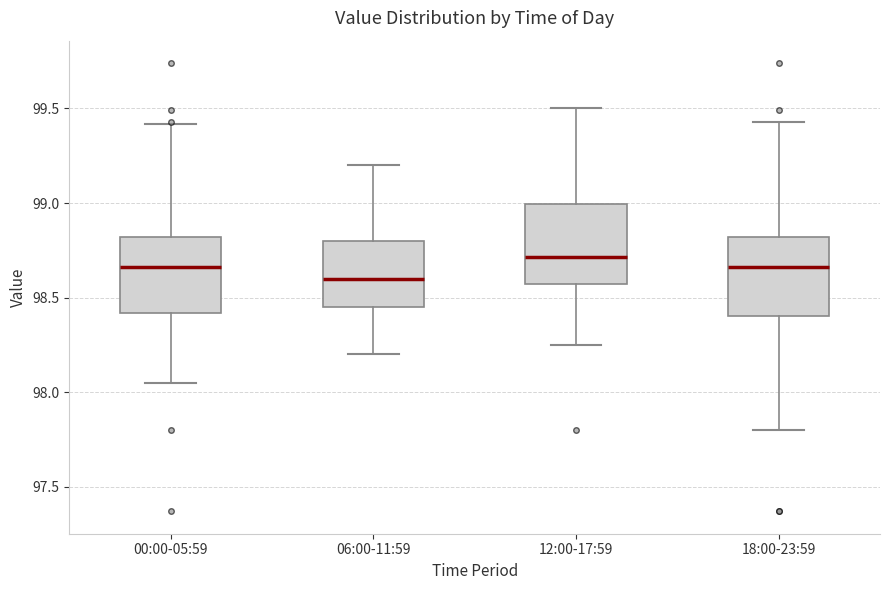

Which box's median line is the lowest?

06:00-11:59